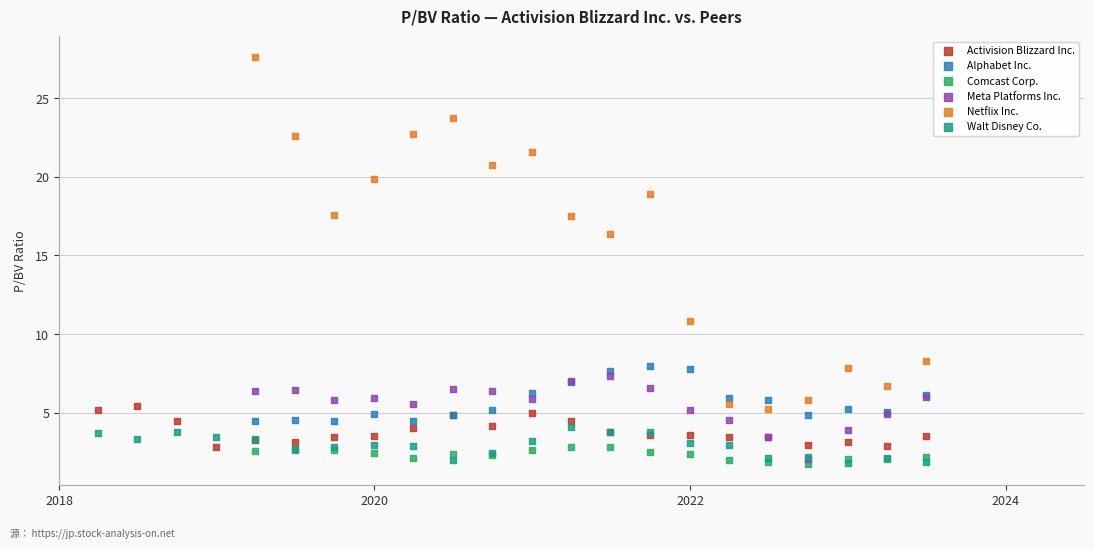

Which series has the largest Y range (max minus min)?

Netflix Inc.